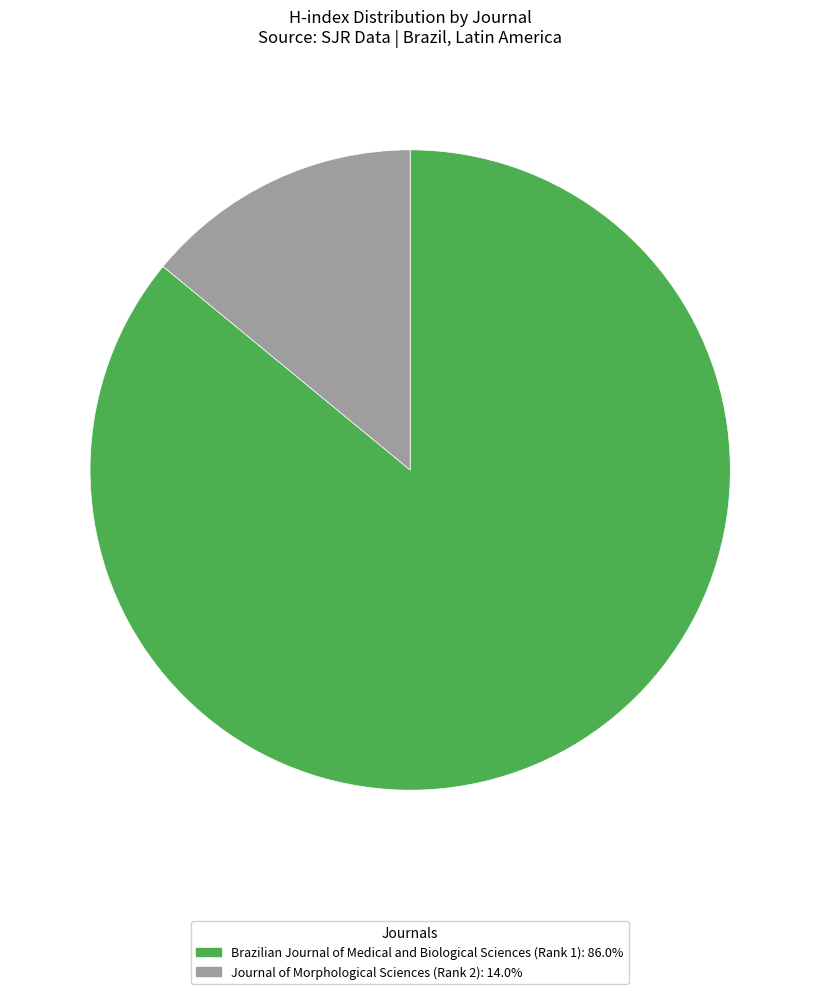

Which slice represents more than half of the pie?

Brazilian Journal of Medical and Biological Sciences (Rank 1)